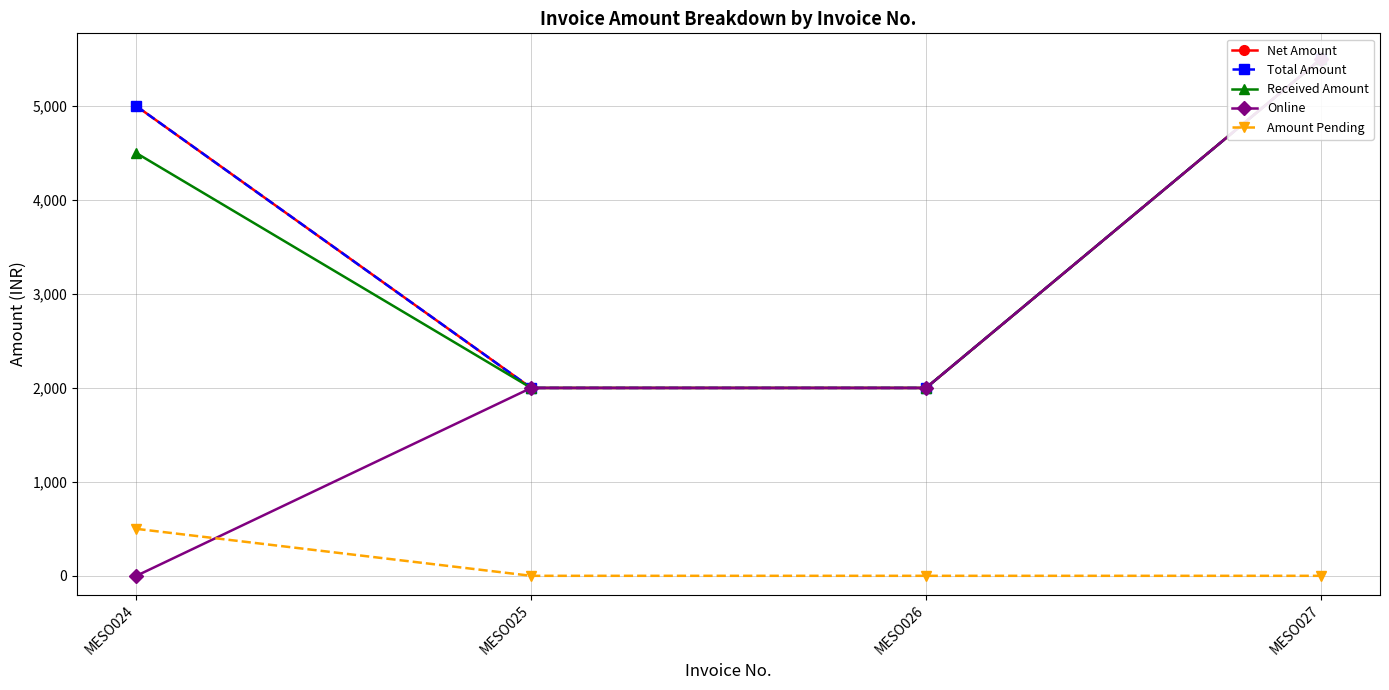

At which label does Total Amount reach its peak?

MESO027